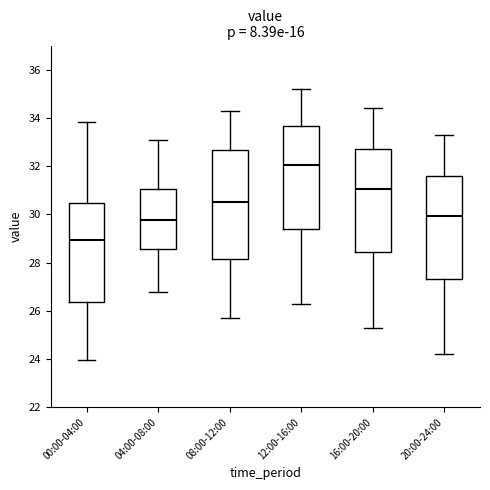

Reading left to right, read every box against the y-axis: the position of its median line, the range the box covers, and the ends of its whiskers. The values are not printed on the chart, so give them approximately, as read against the axis.

00:00-04:00: median 29.0, box 26.4 to 30.4, whiskers 24.0 to 33.8
04:00-08:00: median 29.8, box 28.6 to 31.0, whiskers 26.8 to 33.2
08:00-12:00: median 30.6, box 28.2 to 32.6, whiskers 25.8 to 34.4
12:00-16:00: median 32.0, box 29.4 to 33.6, whiskers 26.4 to 35.2
16:00-20:00: median 31.0, box 28.4 to 32.8, whiskers 25.4 to 34.4
20:00-24:00: median 30.0, box 27.4 to 31.6, whiskers 24.2 to 33.4